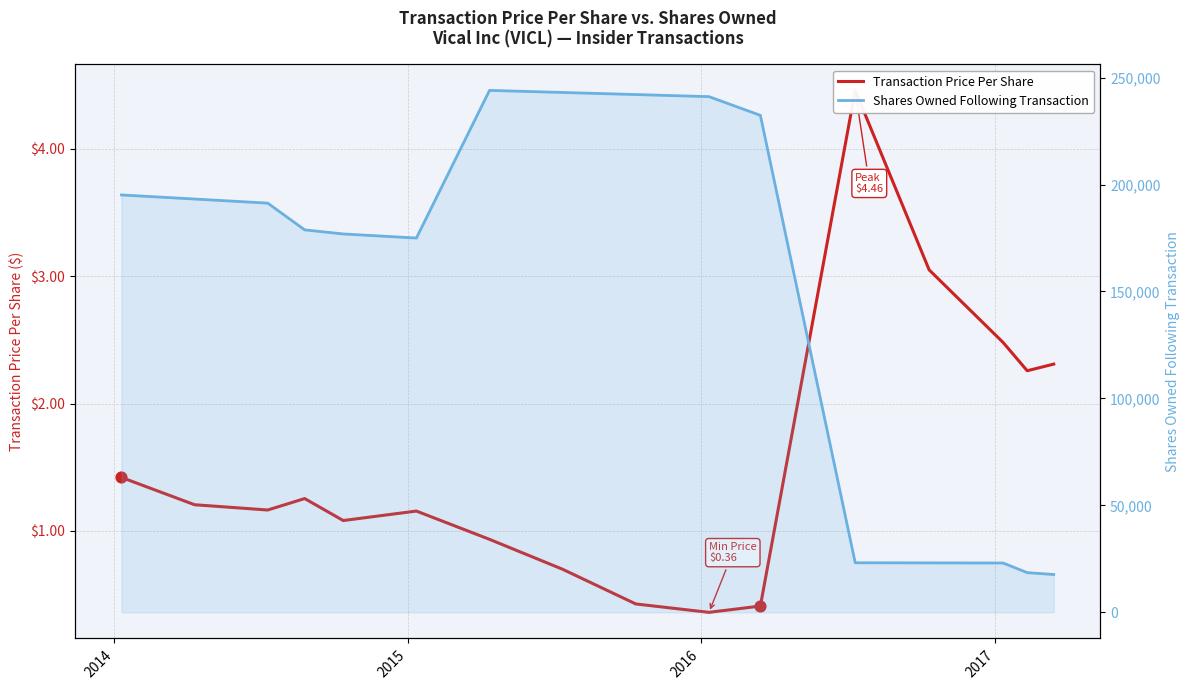

Which series has the widest spread of Y values?

Shares Owned Following Transaction